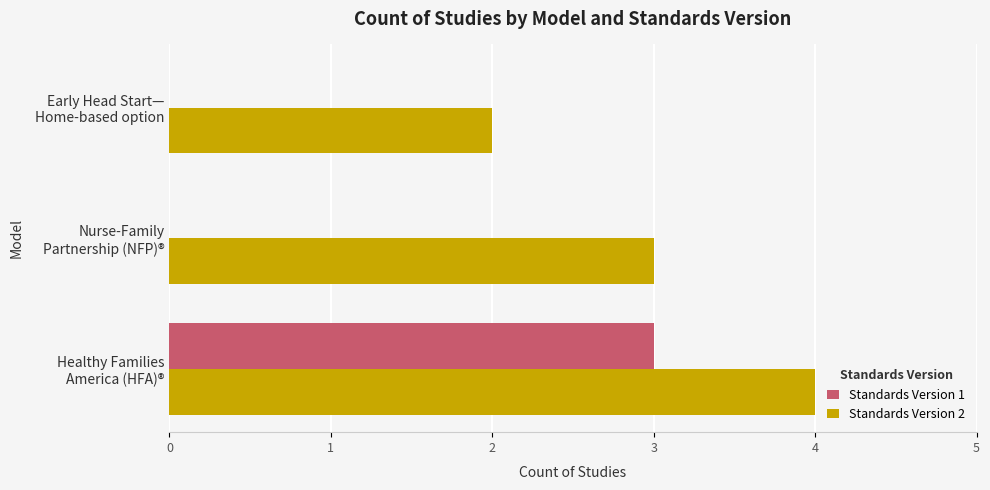

Which series has the largest total across all categories?

Standards Version 2